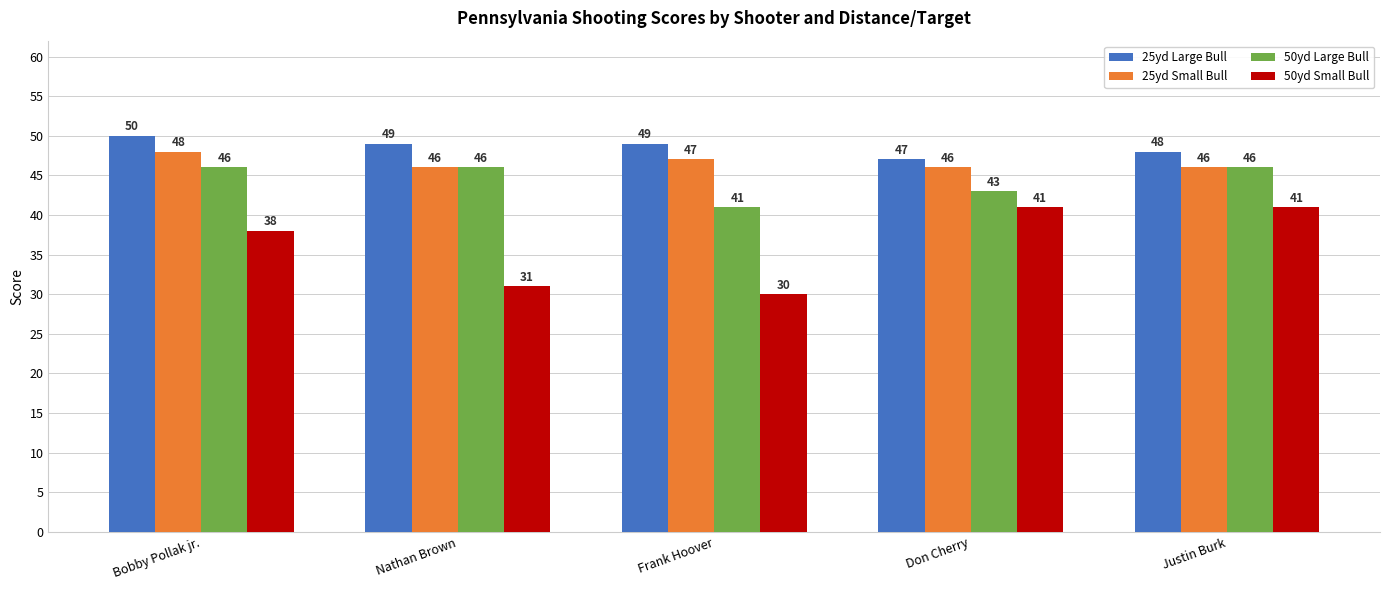

The 25yd Large Bull series shows 48 at Justin Burk. True or false?

True